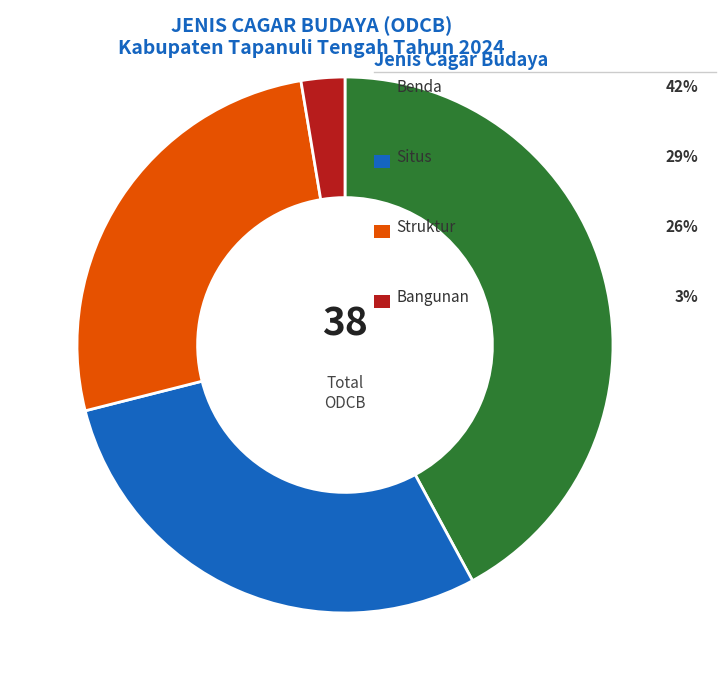

Does any single category account for the majority?

No